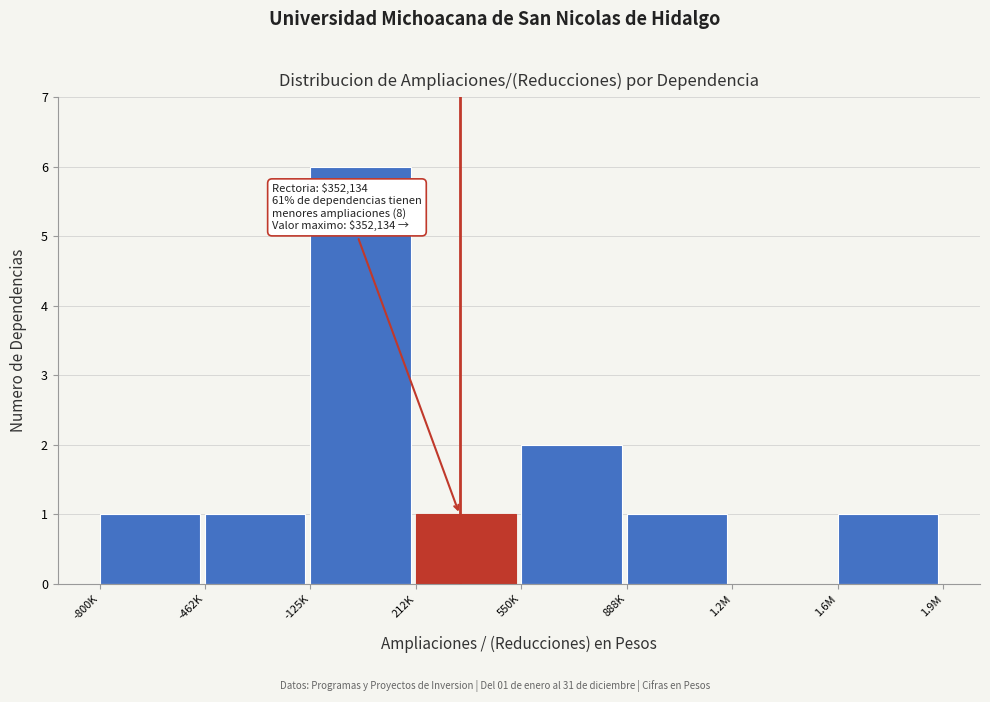

Reading left to right, list all the values displayed in this chart.

-800K=1	-462K=1	-125K=6	212K=1	550K=2	888K=1	1.2M=0	1.6M=1